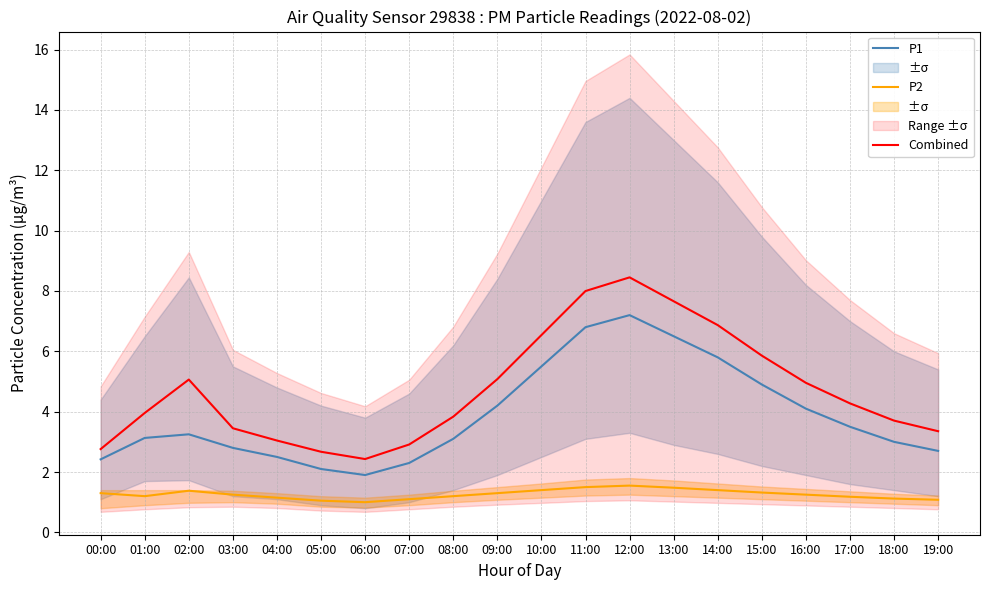

At 15:00, list the series in order from largest to smallest.

Combined, P1, P2